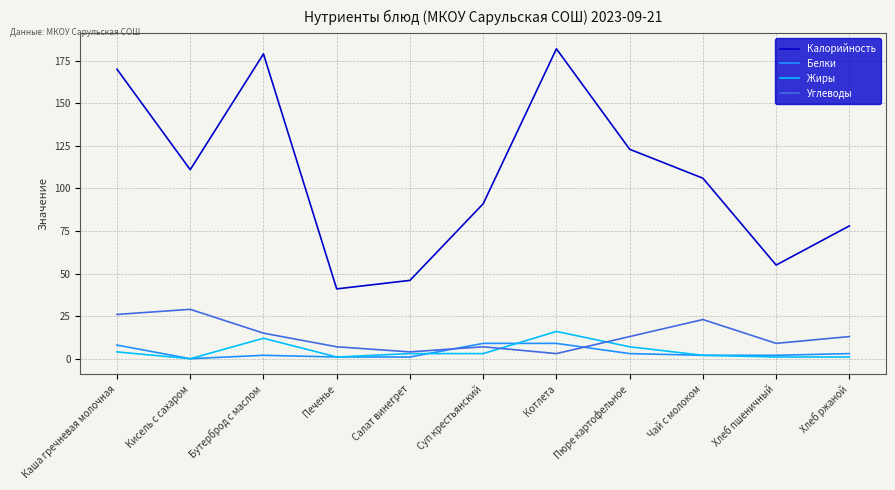

Which series has the largest total across all categories?

Калорийность